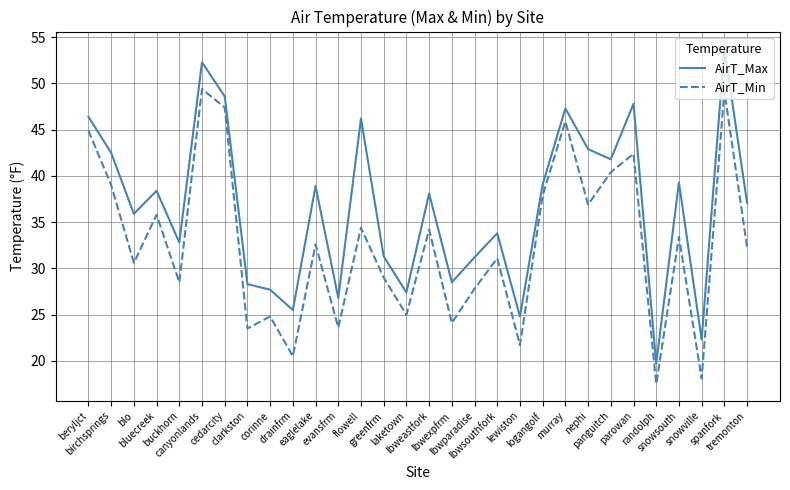

At which category is the sum across all series the highest?

spanfork